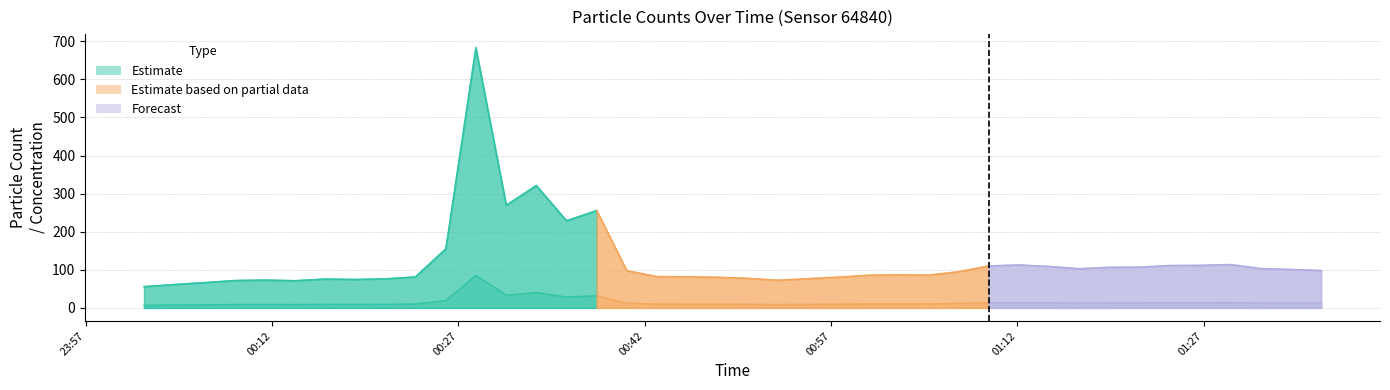

Which has a higher value, 2023-03-19T01:26:41 or 2023-03-19T00:21:06?

2023-03-19T01:26:41